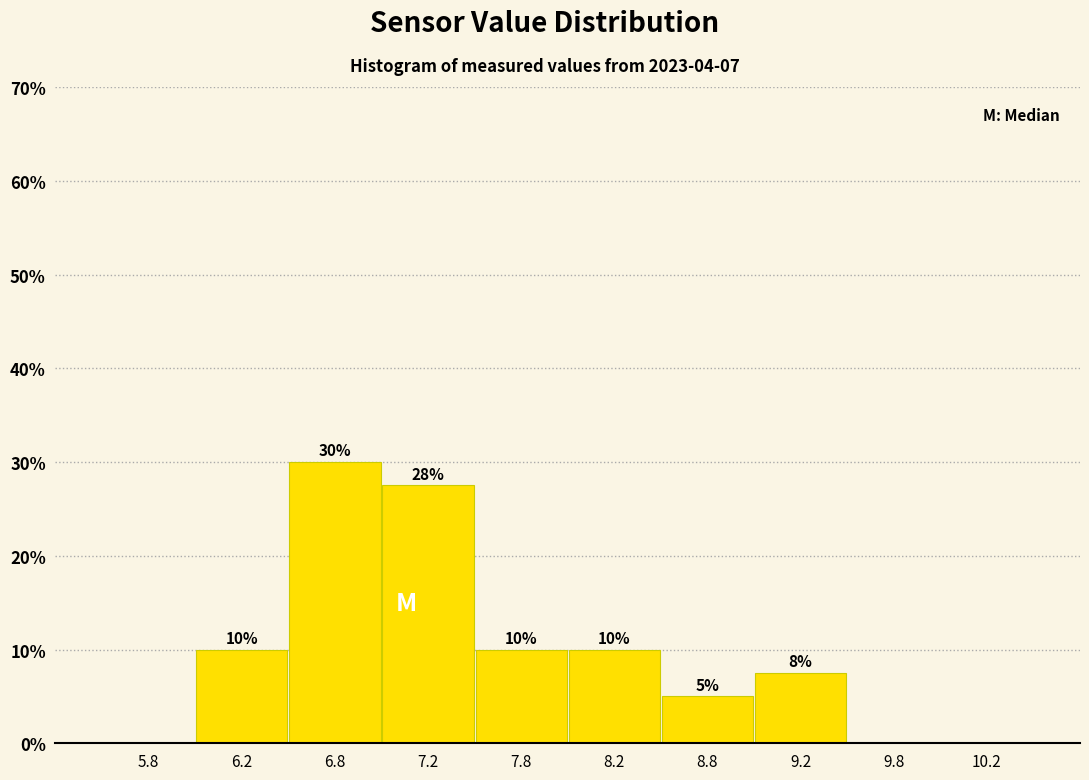

Which range on the x-axis has the tallest bar?

6.5 to 7.0